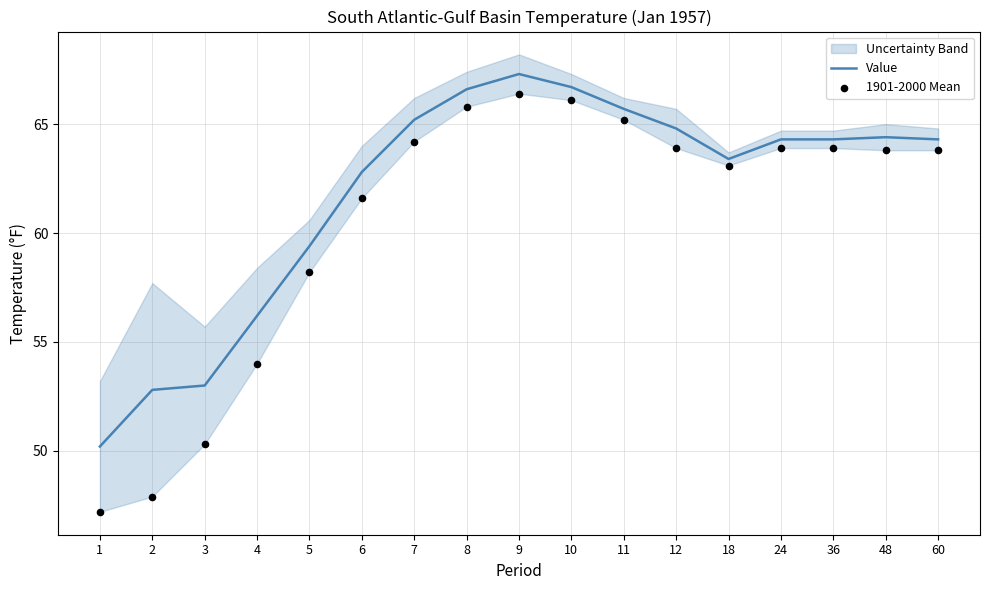

At which category is the sum across all series the highest?

9